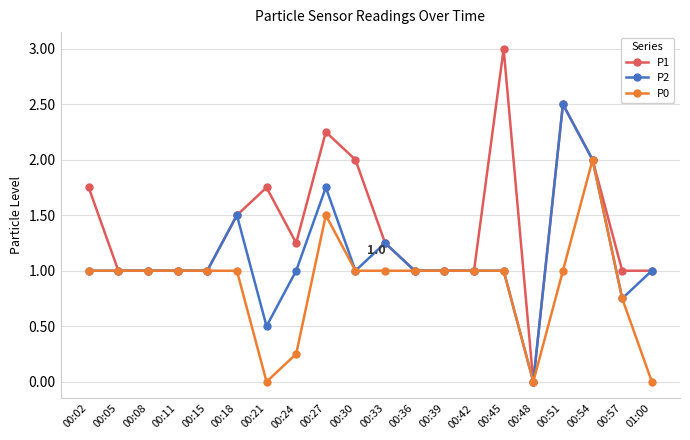

What is the difference between the maximum and minimum values in the P1 series?

3.0